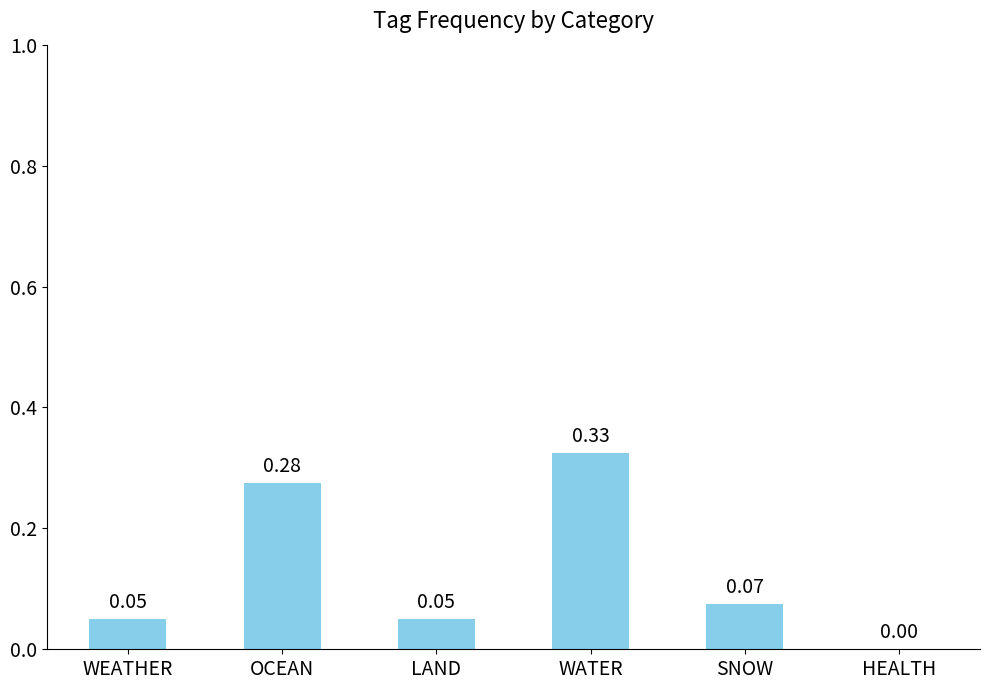

Which has a higher value, HEALTH or WATER?

WATER